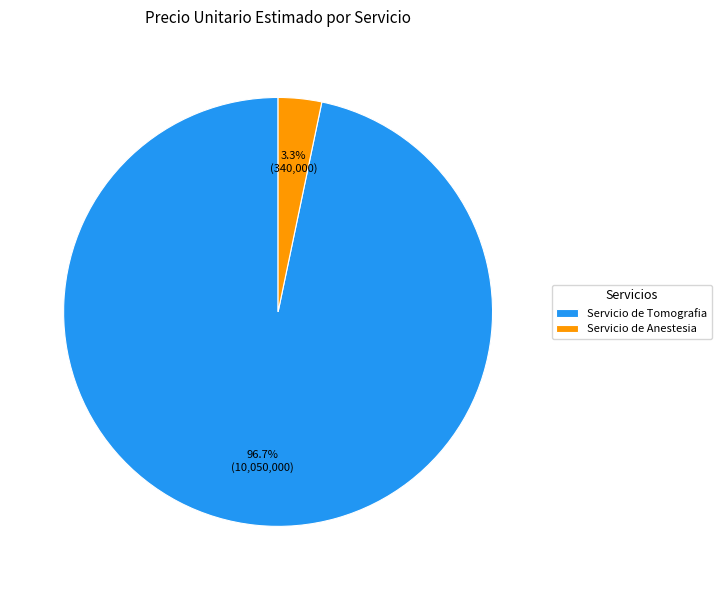

What portion of the pie excludes Servicio de Anestesia?

96.7%